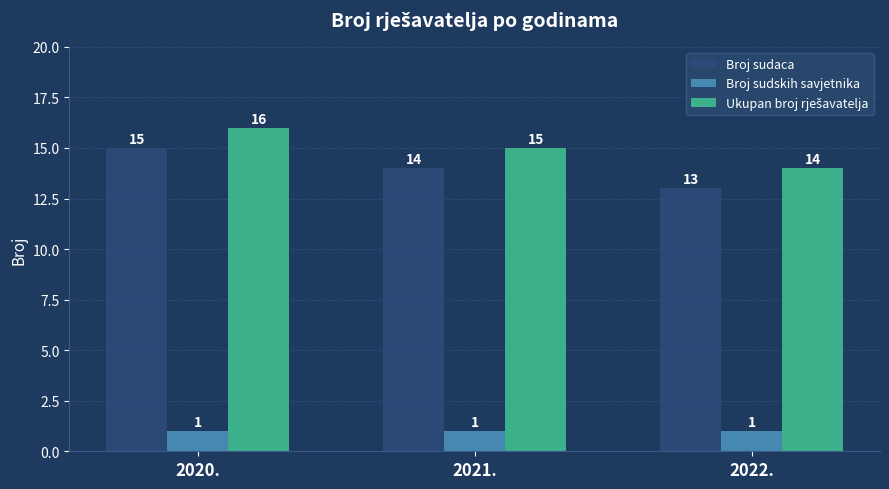

Rank the categories by Broj sudaca value from highest to lowest.

2020., 2021., 2022.